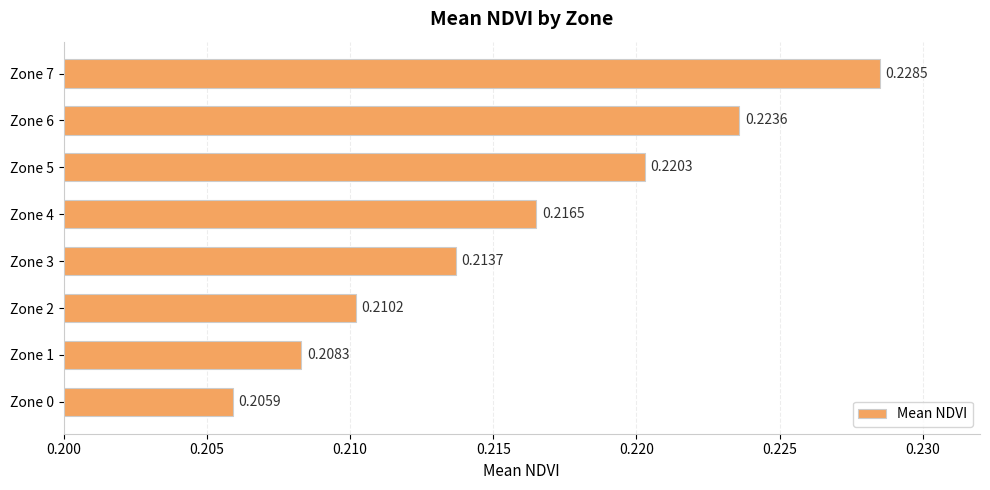

How many bars are there in total?

8